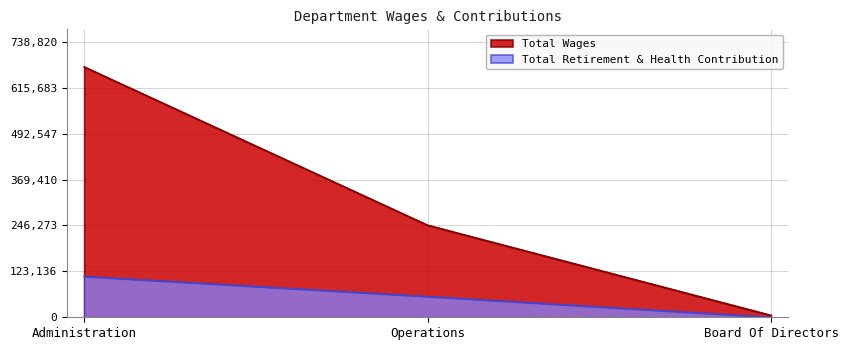

At which label does Total Retirement & Health Contribution reach its minimum?

Board Of Directors